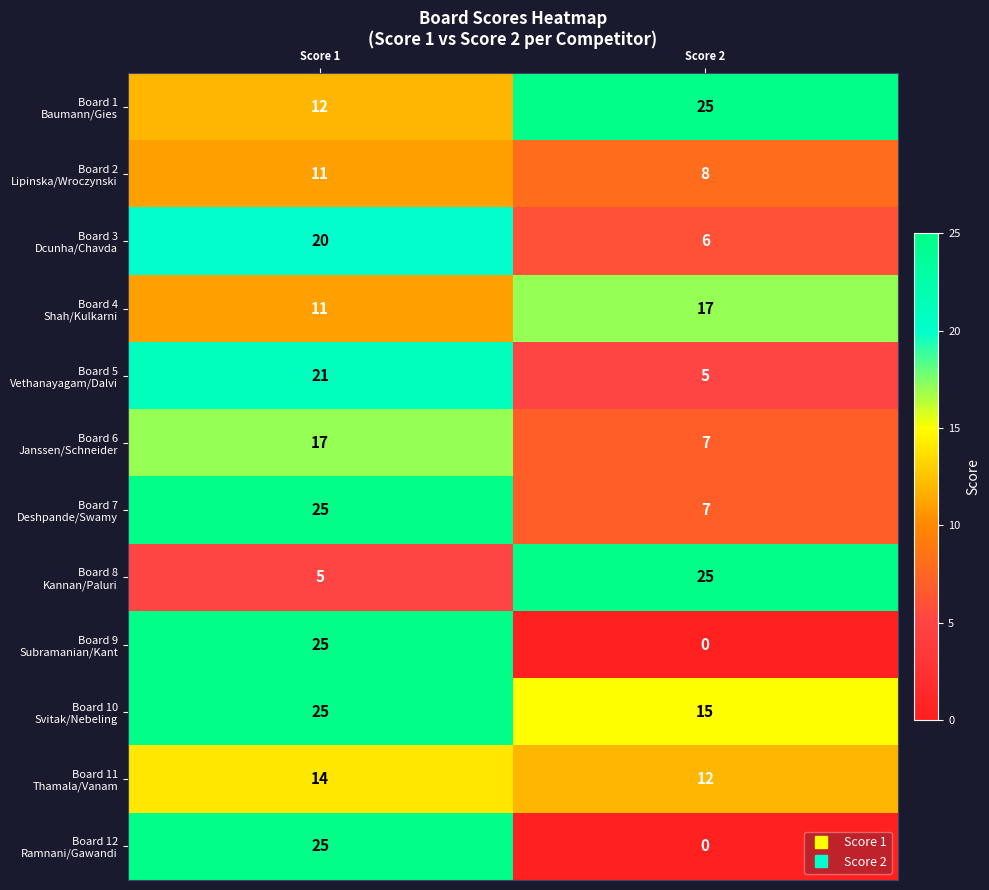

What is the total value across all series at Score 1?

211